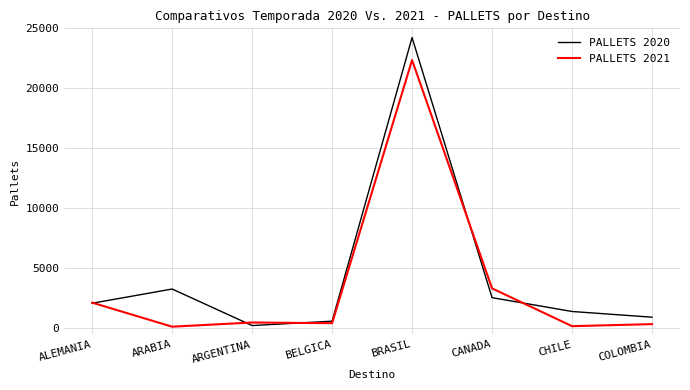

At which category does the chart reach its peak across all series?

BRASIL